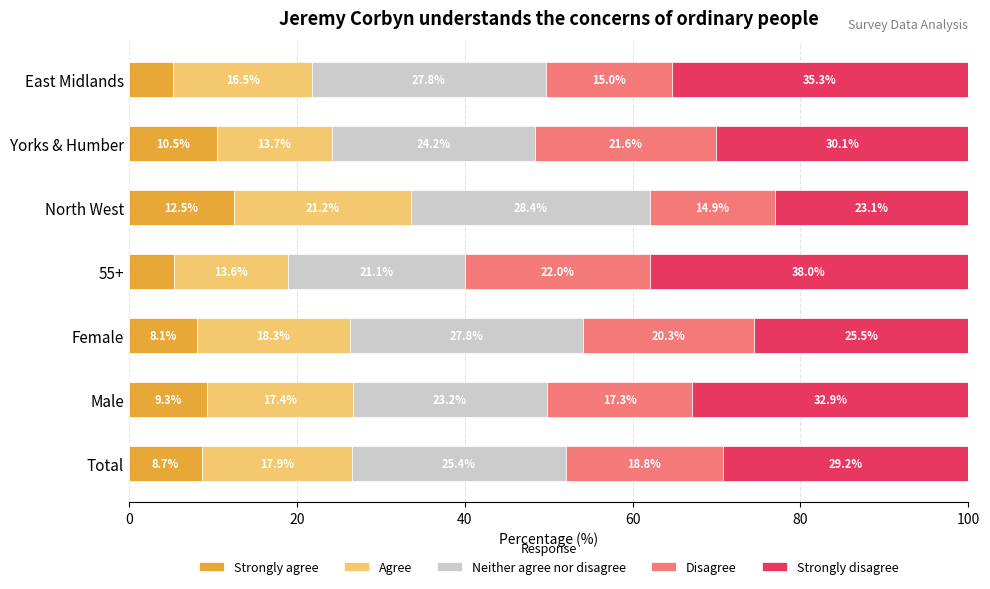

What is the difference between the maximum and minimum values in the Strongly agree series?

7.2